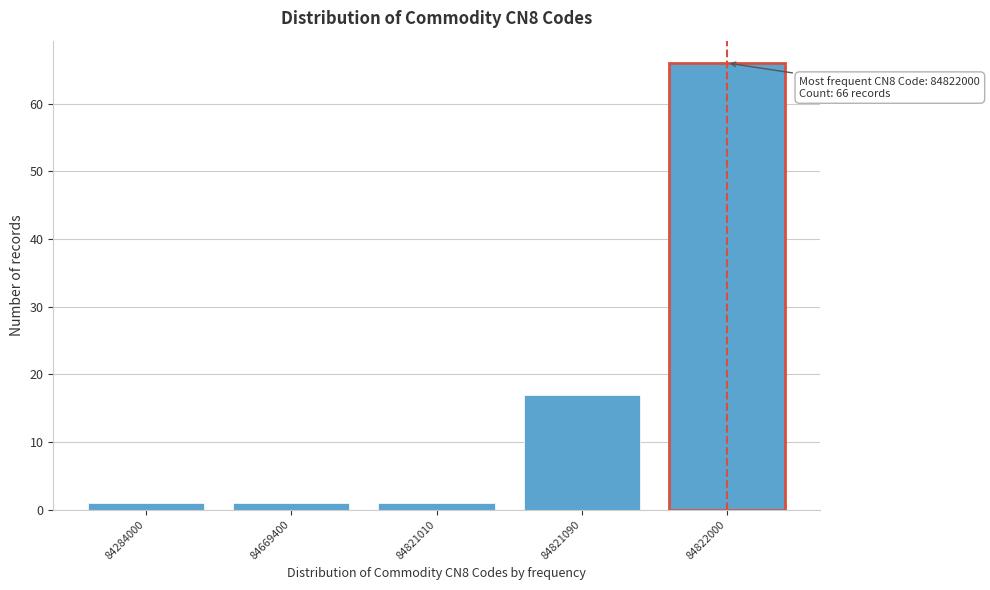

Reading right to left, what are all the values shown in this chart?

84822000=66	84821090=17	84821010=1	84669400=1	84284000=1